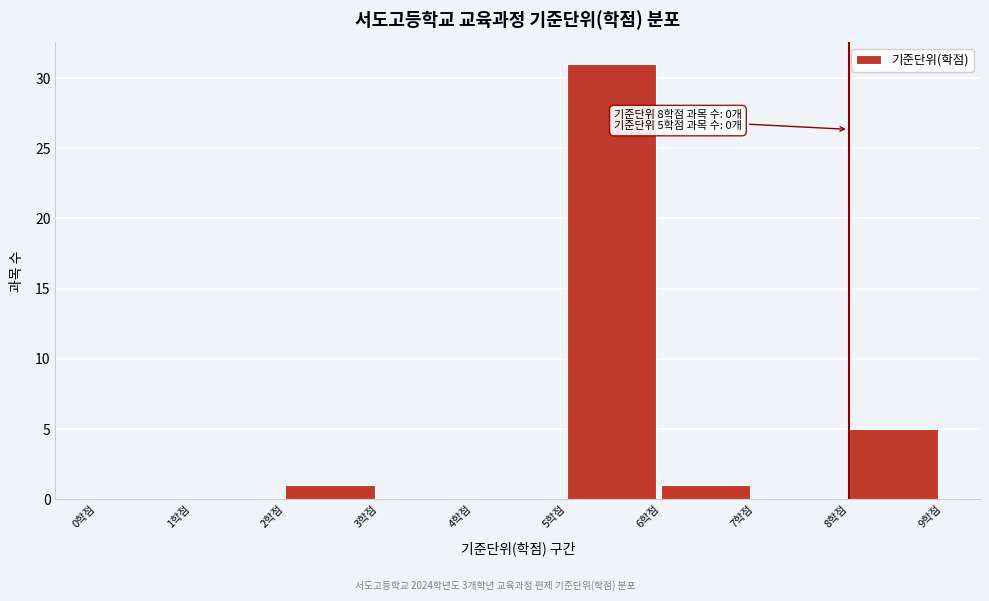

Which range on the x-axis has the tallest bar?

5 to 6